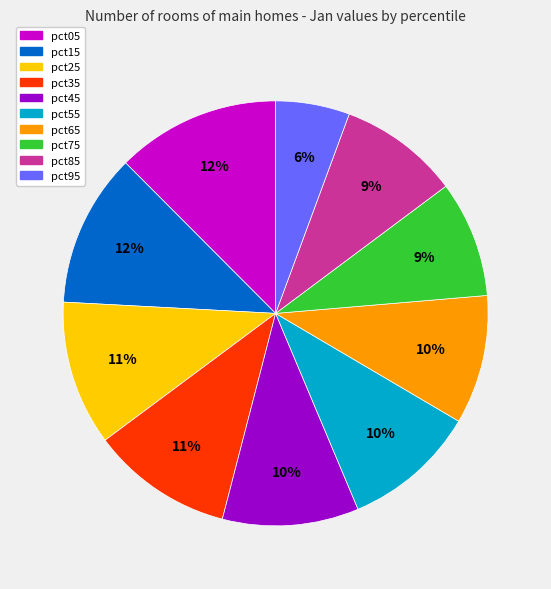

To the nearest percent, what is the average slice percentage?

10%